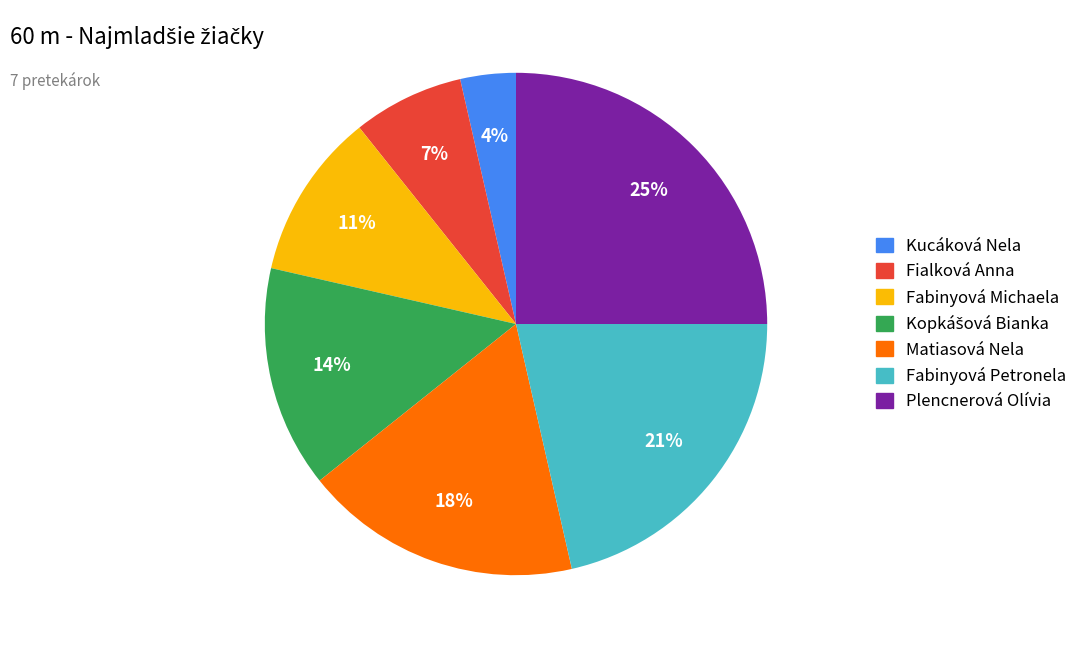

Is there any slice that represents more than half of the pie?

No